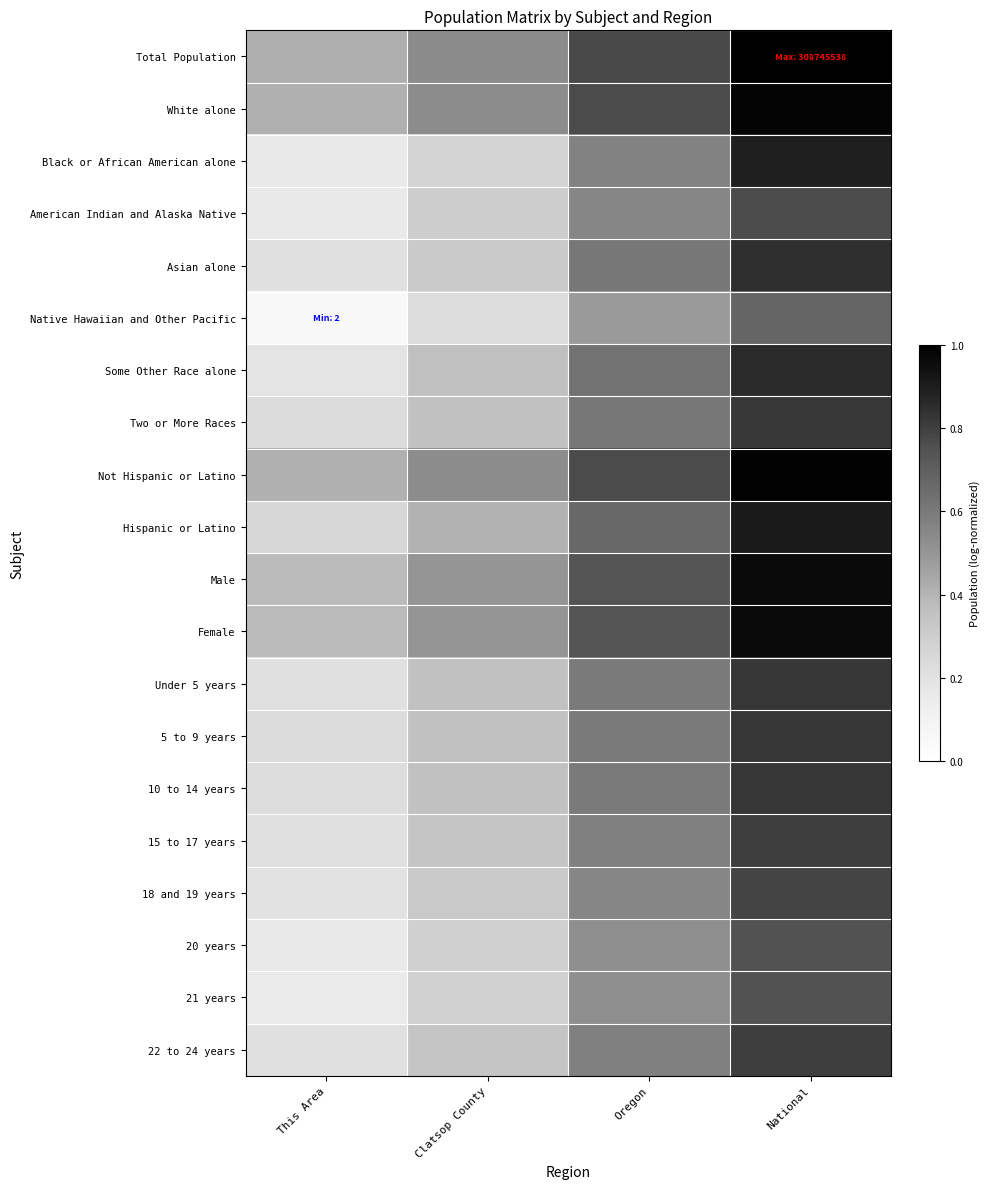

Reading right to left, what are all the values shown in this chart?

Total Population: National=1.0	Oregon=0.8	Clatsop County=0.5	This Area=0.4
White alone: National=1.0	Oregon=0.8	Clatsop County=0.5	This Area=0.4
Black or African American alone: National=0.9	Oregon=0.6	Clatsop County=0.3	This Area=0.2
American Indian and Alaska Native: National=0.8	Oregon=0.6	Clatsop County=0.3	This Area=0.2
Asian alone: National=0.8	Oregon=0.6	Clatsop County=0.3	This Area=0.2
Native Hawaiian and Other Pacific: National=0.7	Oregon=0.5	Clatsop County=0.2	This Area=0.1
Some Other Race alone: National=0.9	Oregon=0.6	Clatsop County=0.4	This Area=0.2
Two or More Races: National=0.8	Oregon=0.6	Clatsop County=0.4	This Area=0.2
Not Hispanic or Latino: National=1.0	Oregon=0.8	Clatsop County=0.5	This Area=0.4
Hispanic or Latino: National=0.9	Oregon=0.7	Clatsop County=0.4	This Area=0.3
Male: National=1.0	Oregon=0.7	Clatsop County=0.5	This Area=0.4
Female: National=1.0	Oregon=0.7	Clatsop County=0.5	This Area=0.4
Under 5 years: National=0.8	Oregon=0.6	Clatsop County=0.4	This Area=0.2
5 to 9 years: National=0.8	Oregon=0.6	Clatsop County=0.4	This Area=0.2
10 to 14 years: National=0.8	Oregon=0.6	Clatsop County=0.4	This Area=0.2
15 to 17 years: National=0.8	Oregon=0.6	Clatsop County=0.3	This Area=0.2
18 and 19 years: National=0.8	Oregon=0.6	Clatsop County=0.3	This Area=0.2
20 years: National=0.7	Oregon=0.5	Clatsop County=0.3	This Area=0.2
21 years: National=0.7	Oregon=0.5	Clatsop County=0.3	This Area=0.2
22 to 24 years: National=0.8	Oregon=0.6	Clatsop County=0.3	This Area=0.2